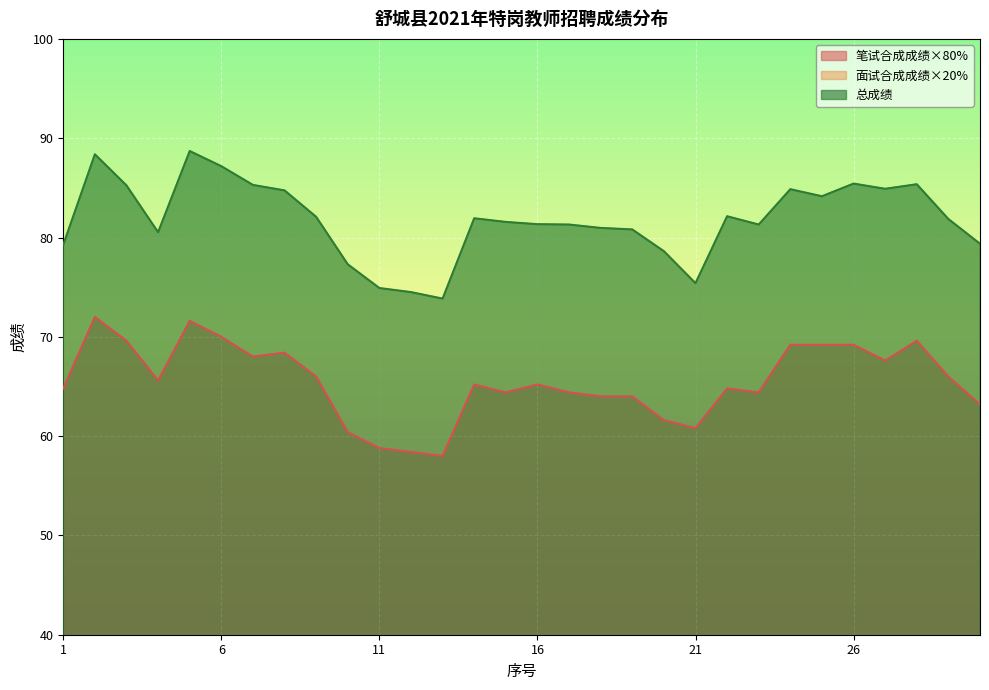

True or false: 面试合成成绩×20% has a value of 16.9 at 23.

True